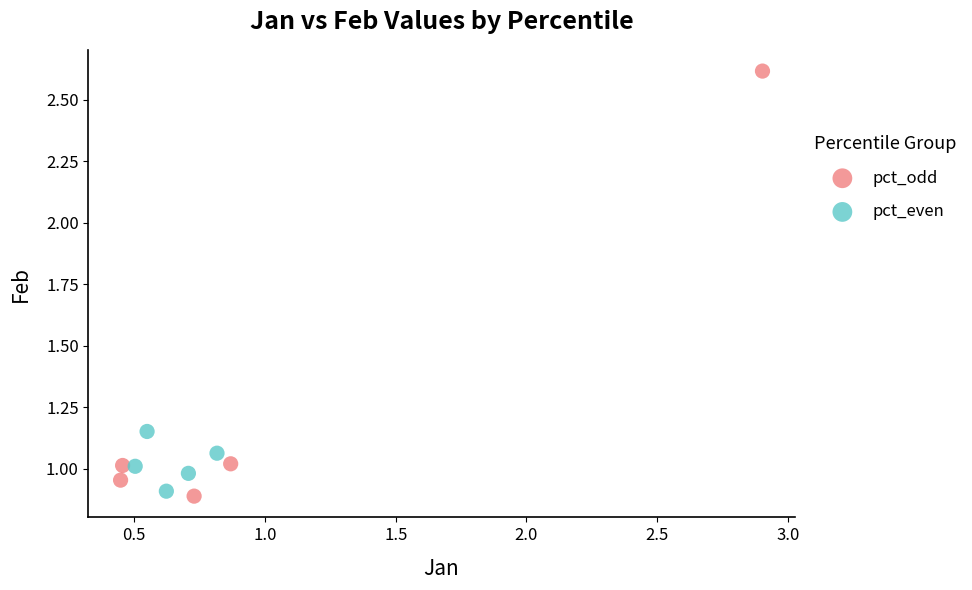

Which series contains the highest Y value?

pct_odd